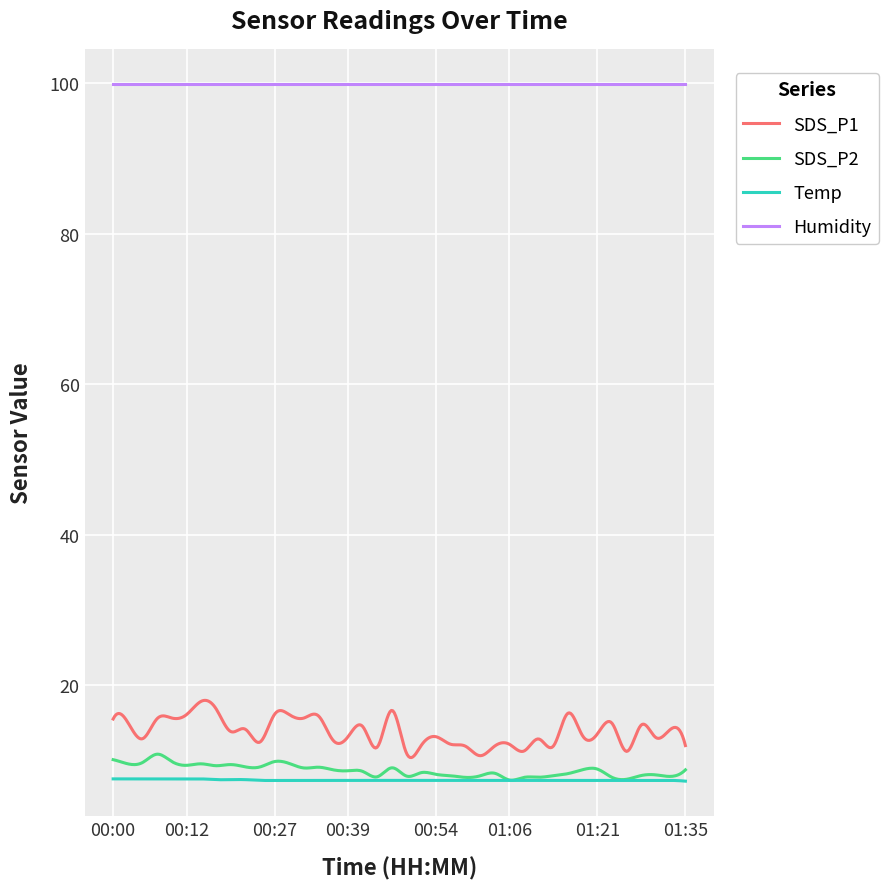

What is the maximum value for Temp?

7.6